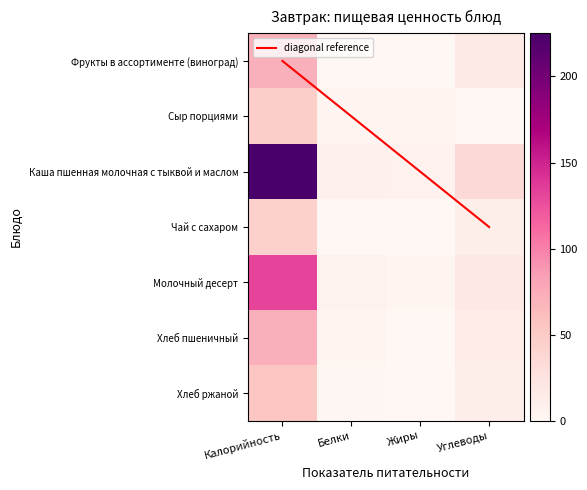

What is the difference between the Хлеб ржаной values at Калорийность and Углеводы?

43.2